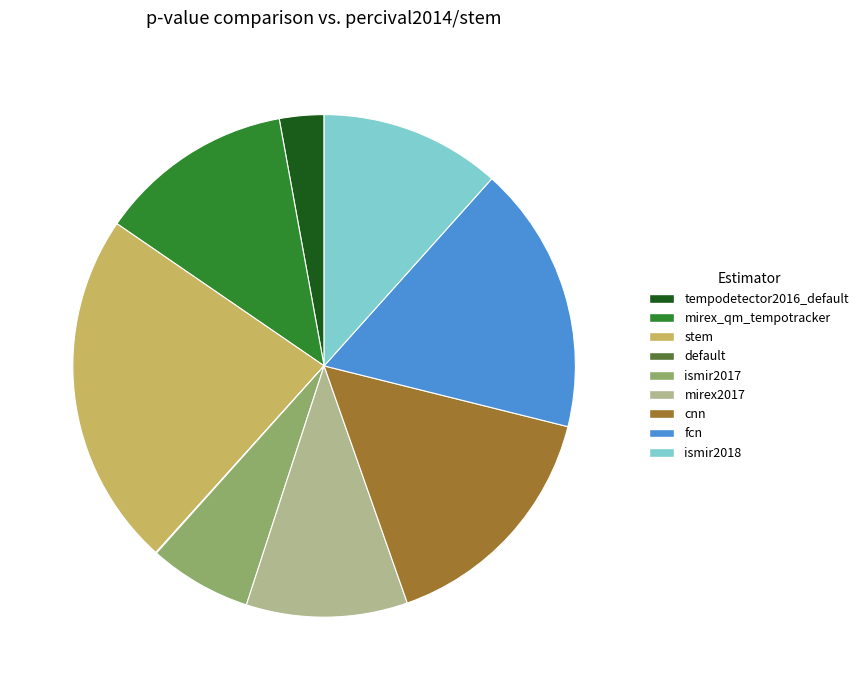

Which category has the biggest portion of the pie?

stem